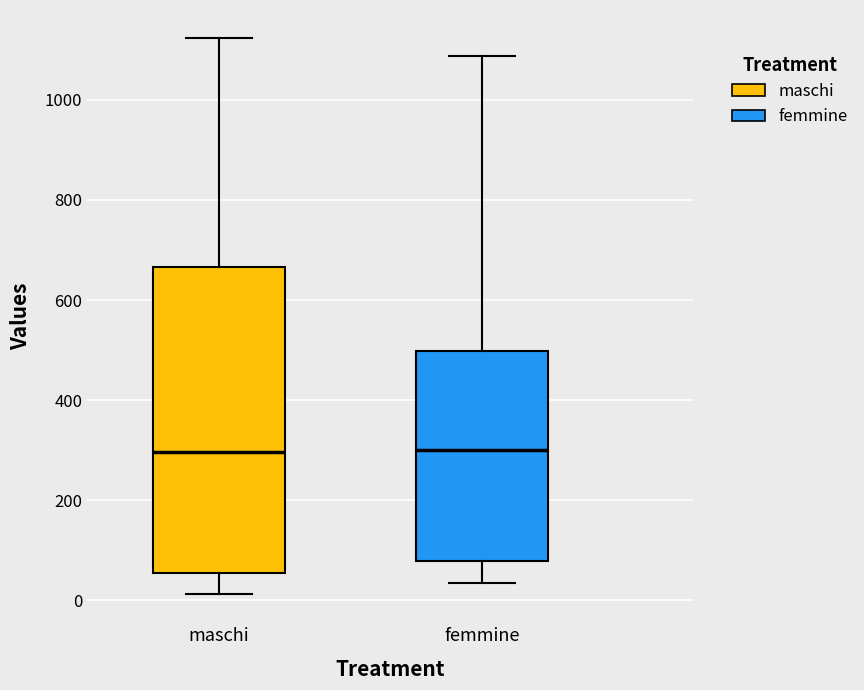

Reading left to right, read every box against the y-axis: the position of its median line, the range the box covers, and the ends of its whiskers. The values are not printed on the chart, so give them approximately, as read against the axis.

maschi: median 300, box 60 to 660, whiskers 20 to 1120
femmine: median 300, box 80 to 500, whiskers 40 to 1080